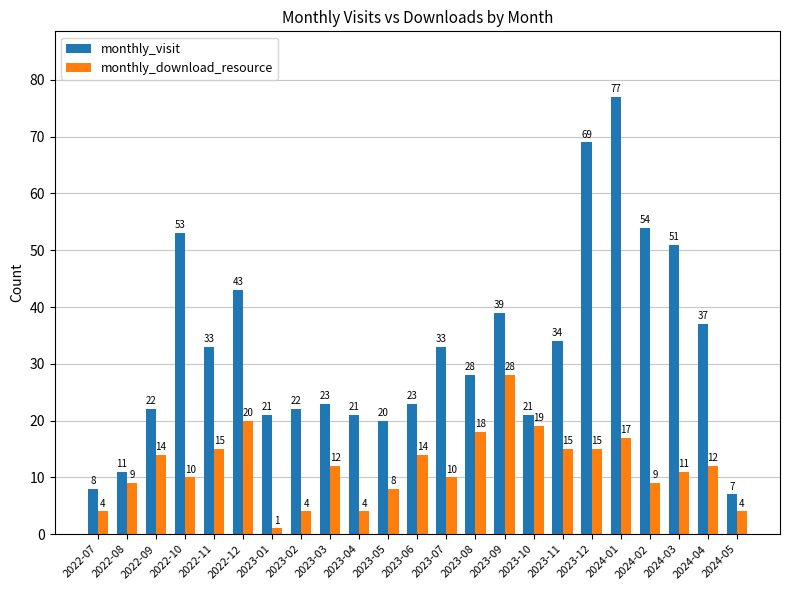

Reading right to left, list all the values displayed in this chart.

monthly_visit: 7	37	51	54	77	69	34	21	39	28	33	23	20	21	23	22	21	43	33	53	22	11	8
monthly_download_resource: 4	12	11	9	17	15	15	19	28	18	10	14	8	4	12	4	1	20	15	10	14	9	4